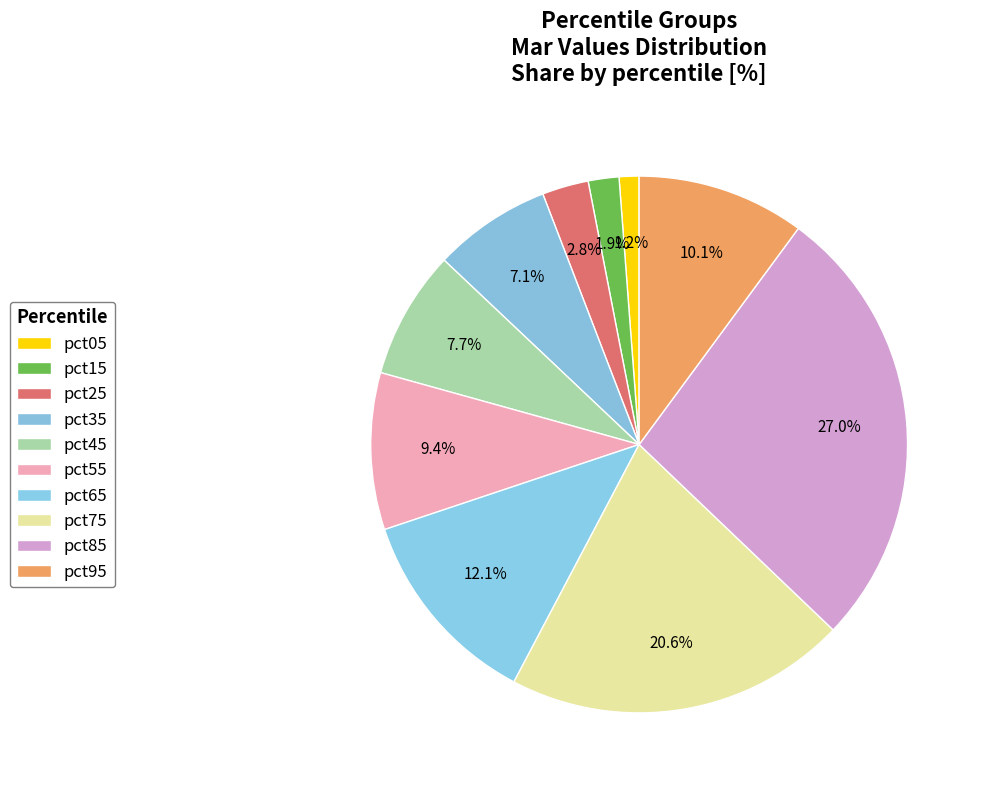

How many segments does this pie chart have?

10